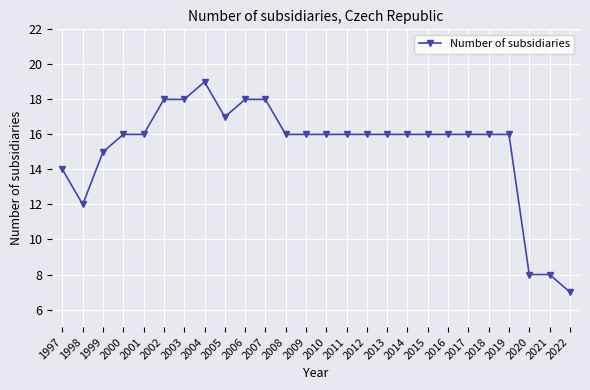

What is the difference between the second highest and minimum values?

11